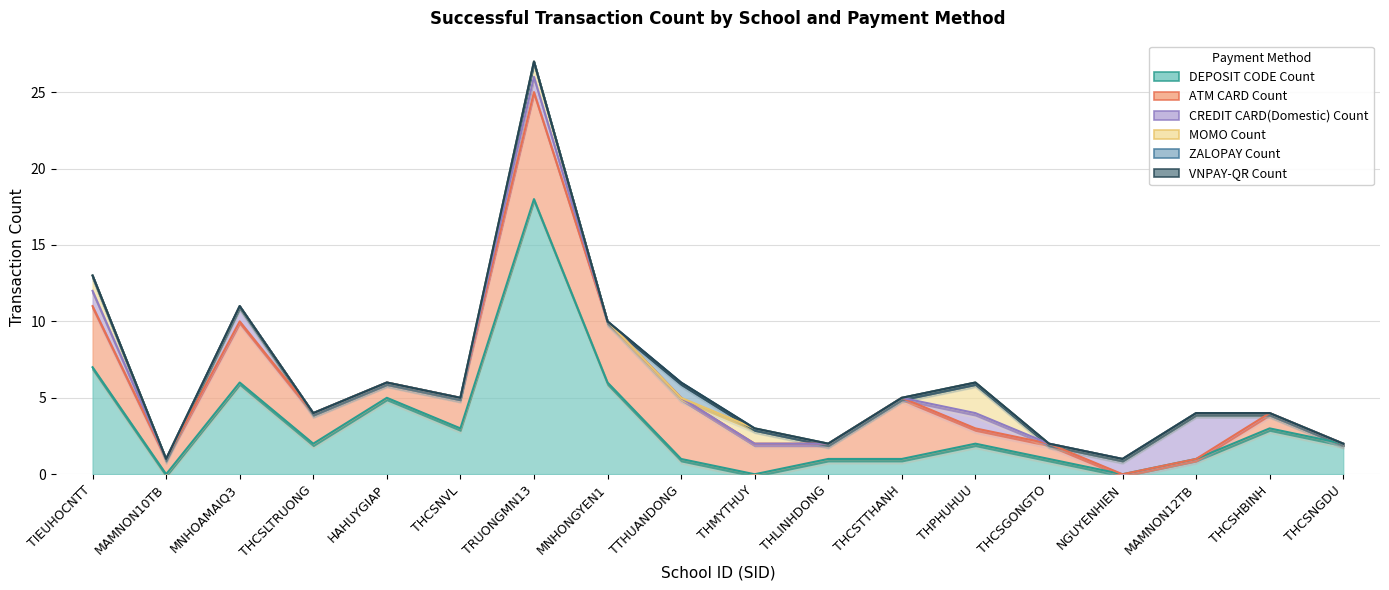

How many data points in MOMO Count are above 0?

4